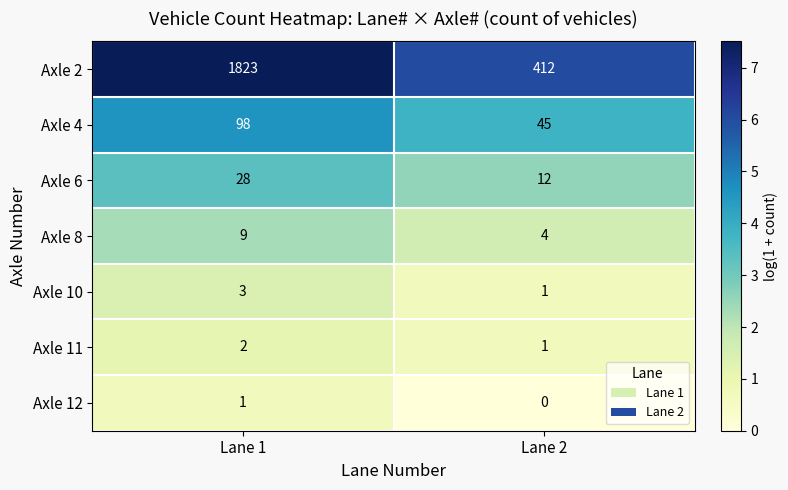

What is the sum of all Axle 4 values?

143